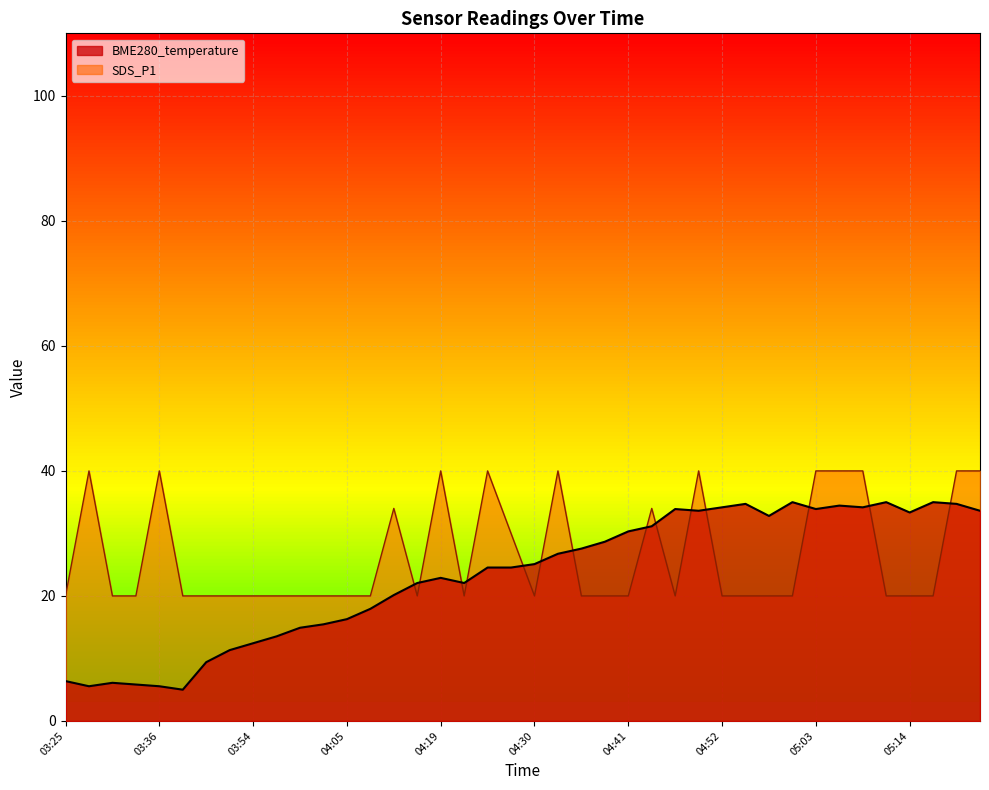

Which series changed the most between 04:41 and 05:20?

SDS_P1